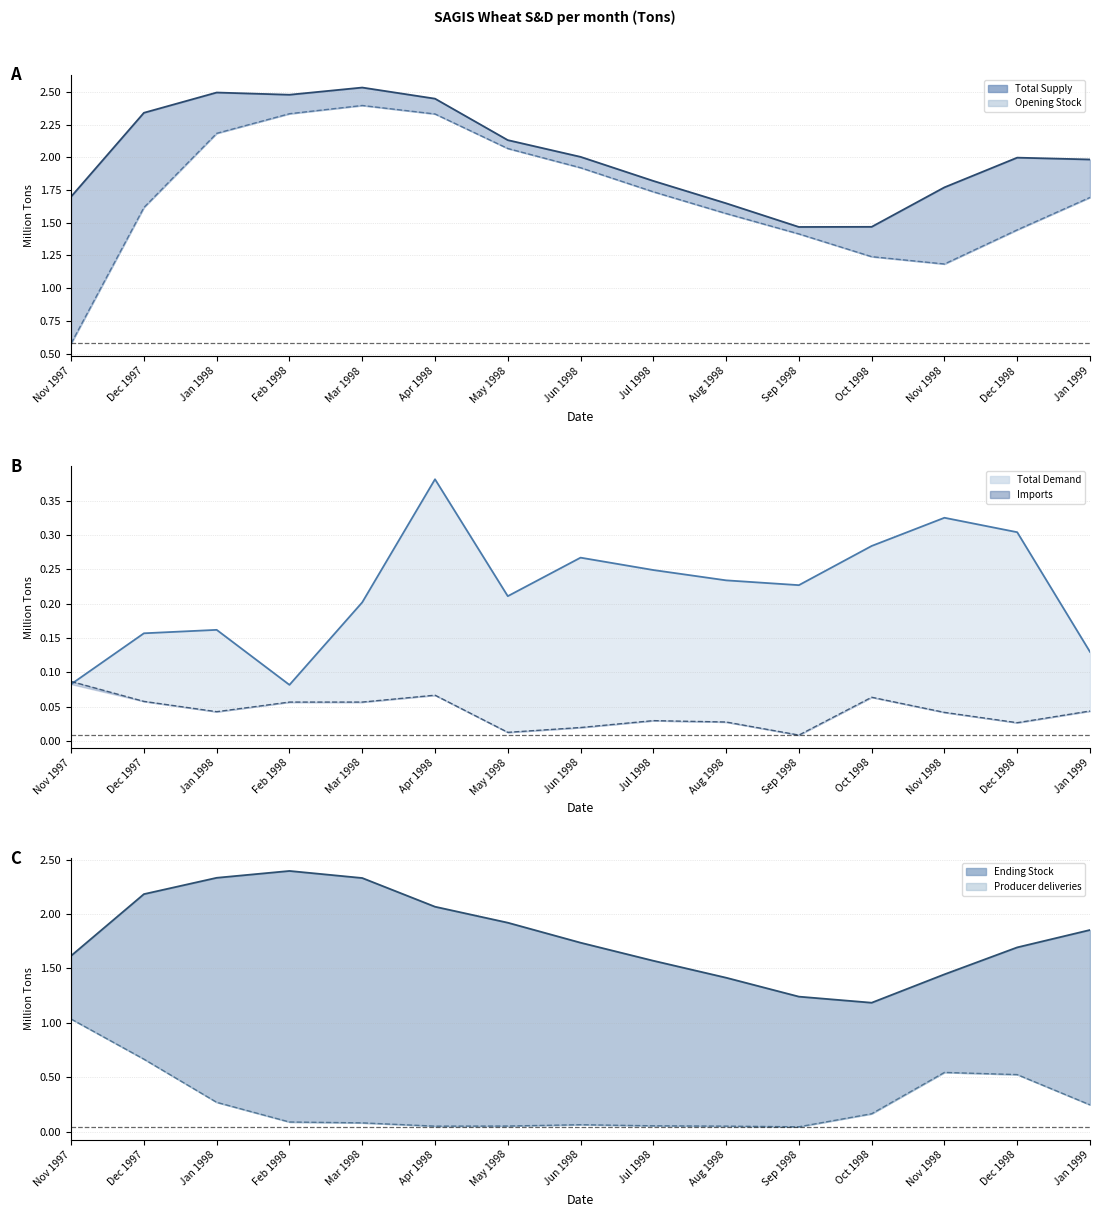

The value of Opening Stock at Jan 1999 is 3.0. True or false?

False